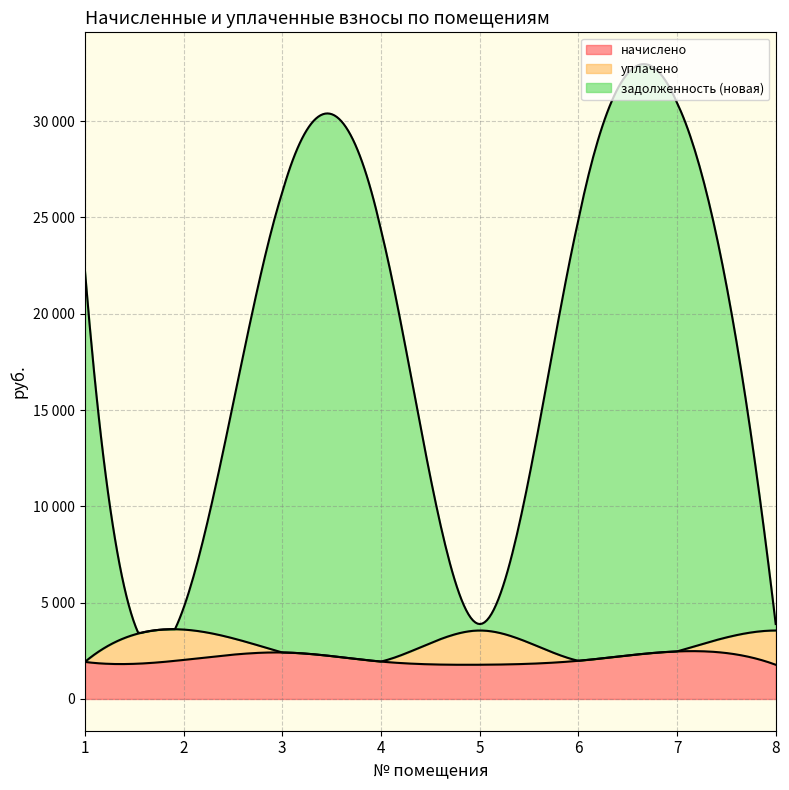

Is it true that уплачено equals -888.1 at 4?

False